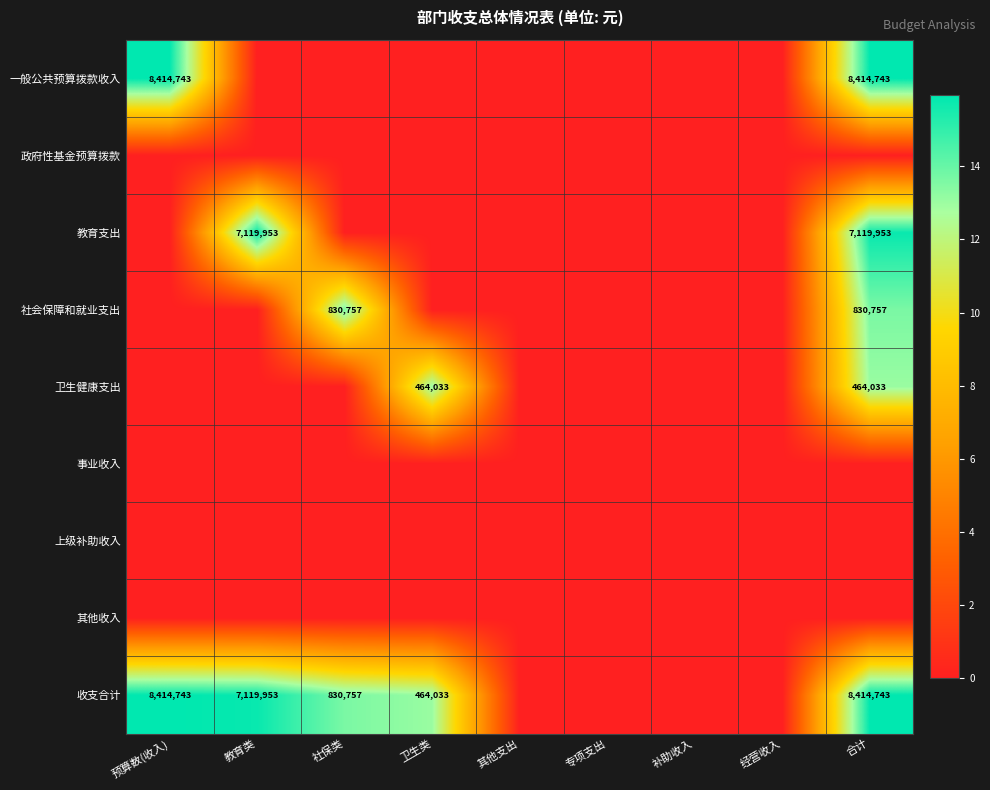

True or false: 其他收入 has a value of 0.0 at 合计.

True